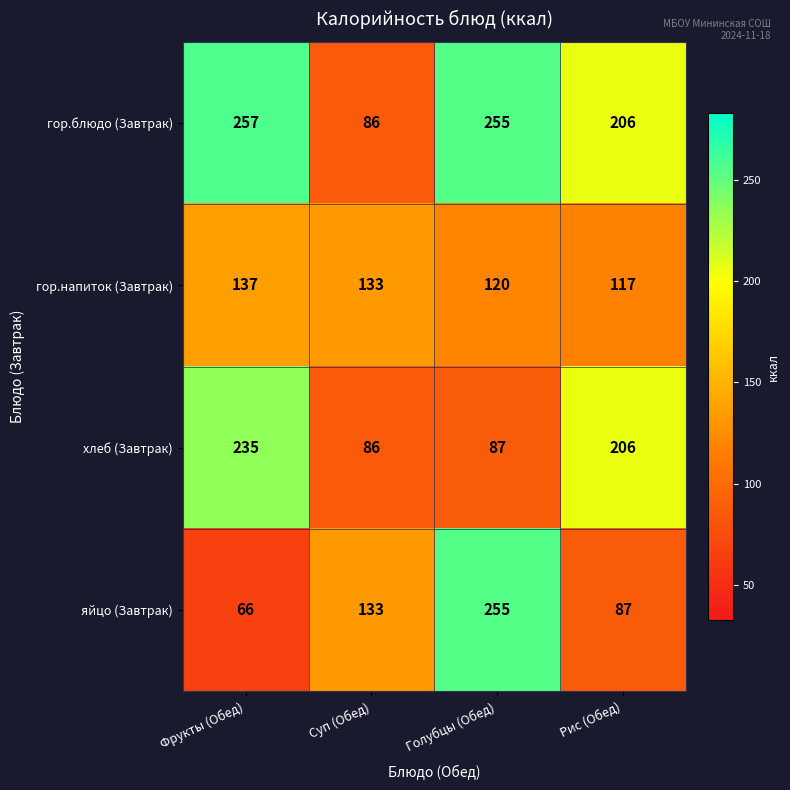

What is the difference between the second highest and minimum values in the хлеб (Завтрак) series?

120